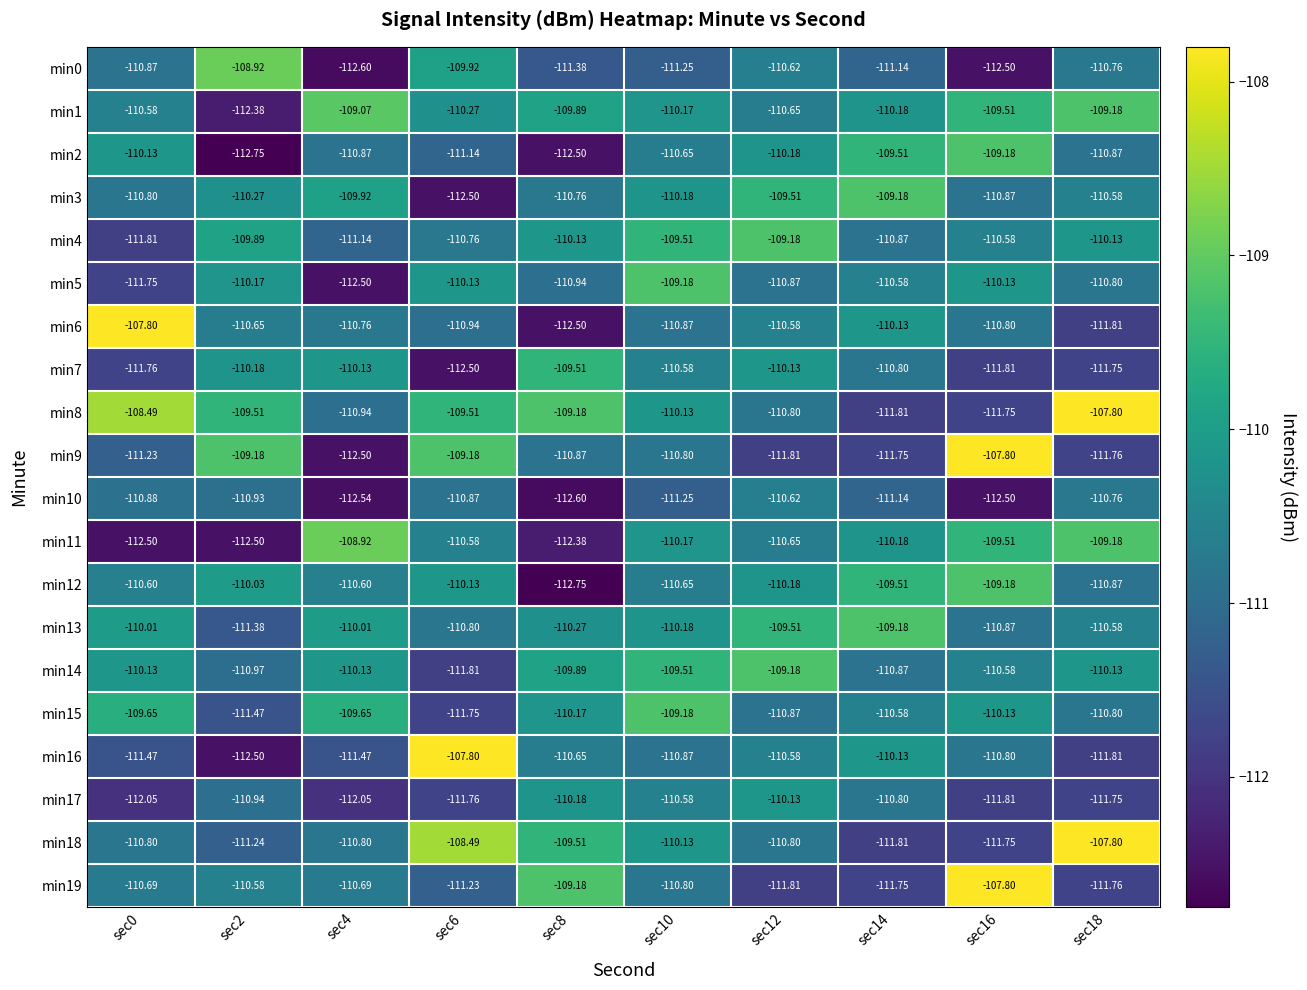

Is the value of min4 at sec16 greater than the value of min8 at sec14?

Yes